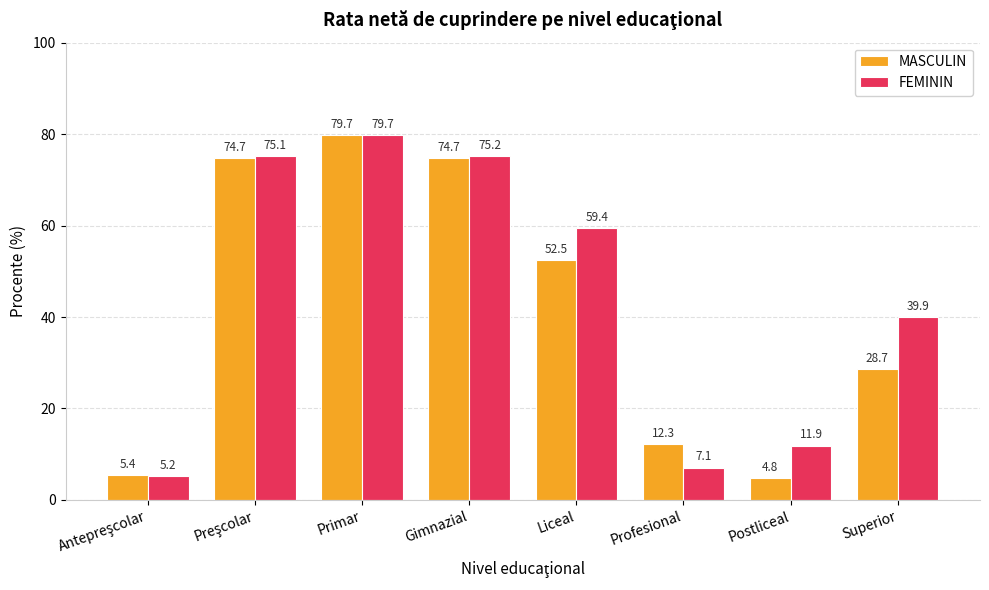

At which label is FEMININ closest to 42?

Superior